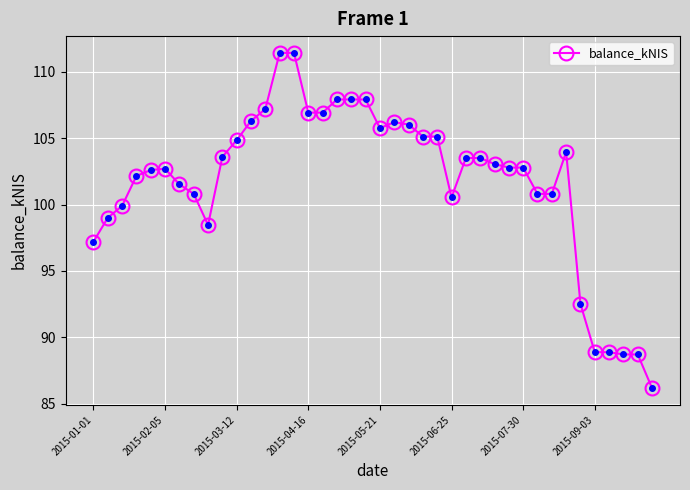

What is the greatest value displayed?

111.4